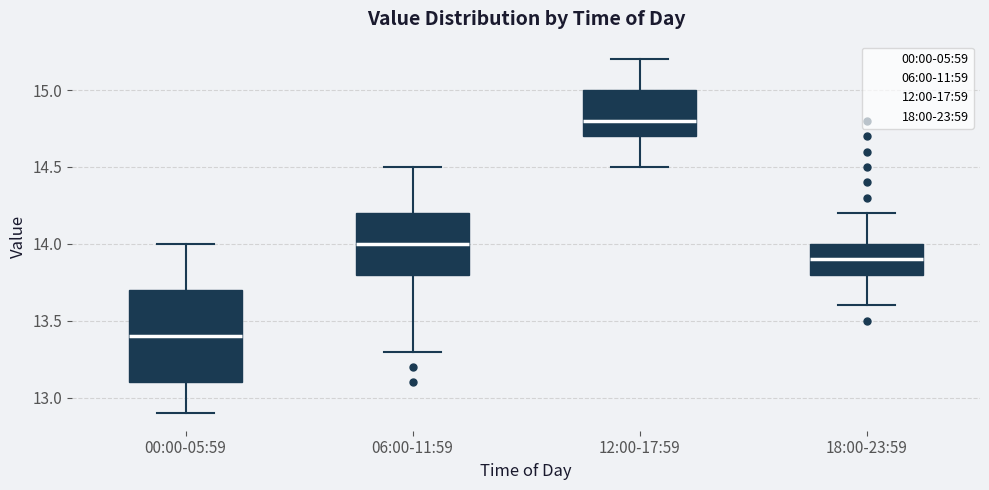

Which box has the lowest median line?

00:00-05:59